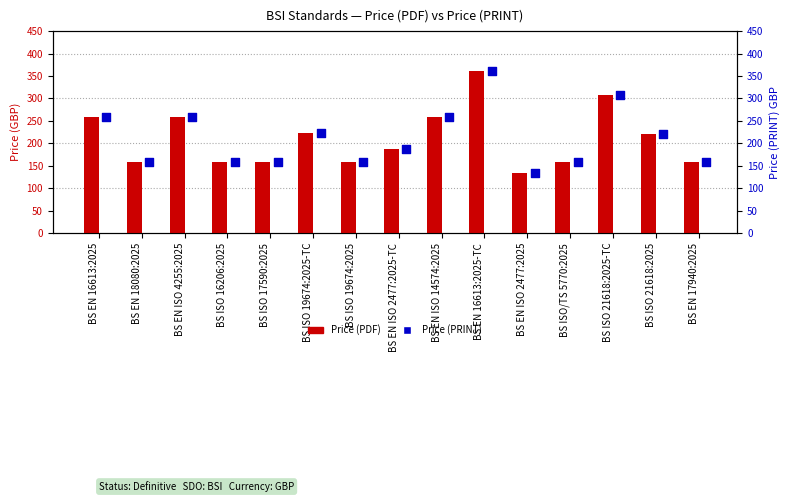

Is the value of Price (PRINT) at BS EN 16613:2025 greater than the value of Price (PDF) at BS EN 16613:2025?

No